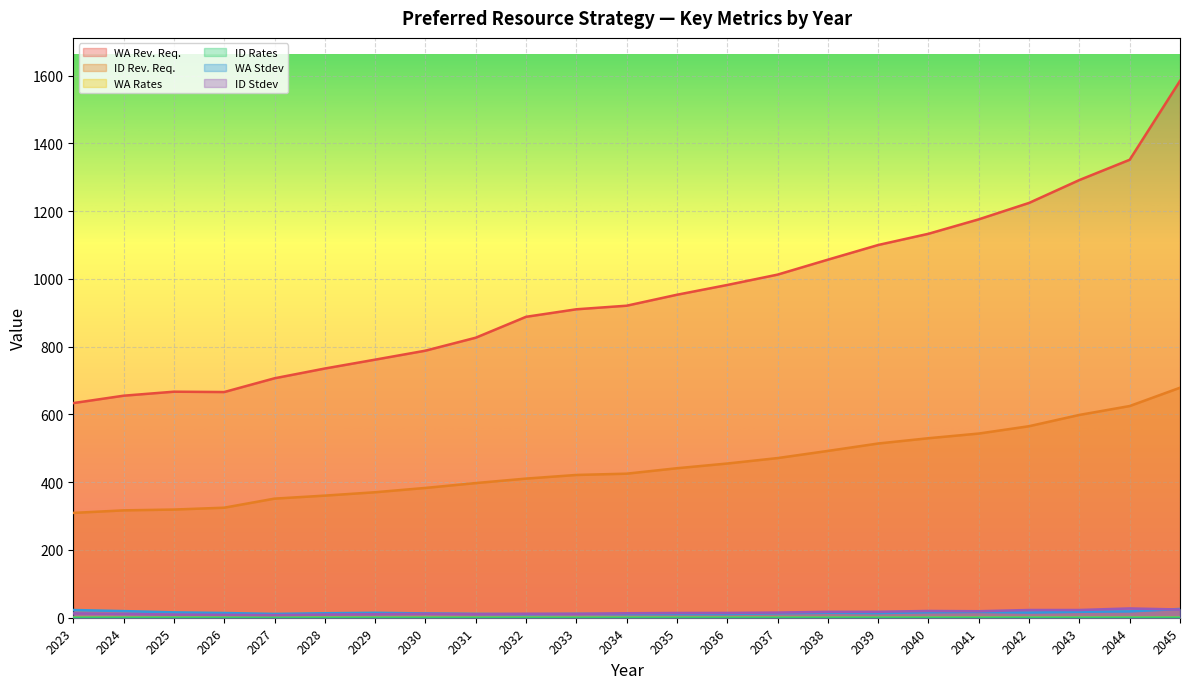

List the series in order of their peak value, lowest first.

ID Rates, WA Rates, WA Stdev, ID Stdev, ID Rev. Req., WA Rev. Req.